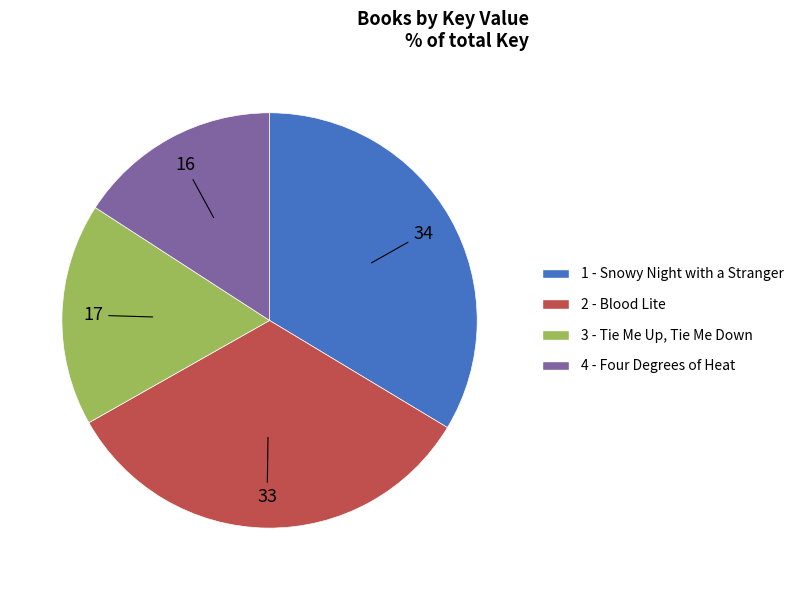

True or false: 2 - Blood Lite accounts for 33% of the total.

True